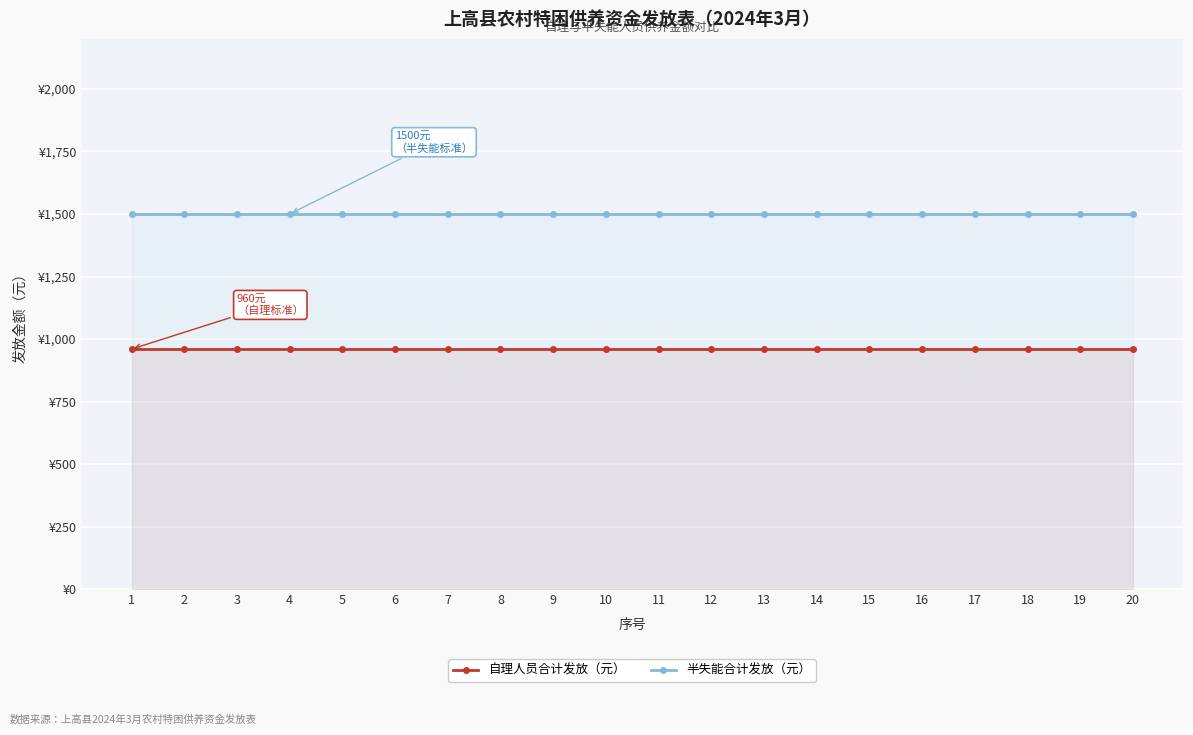

Rank the series by their average value, from highest to lowest.

半失能合计发放（元）, 自理人员合计发放（元）